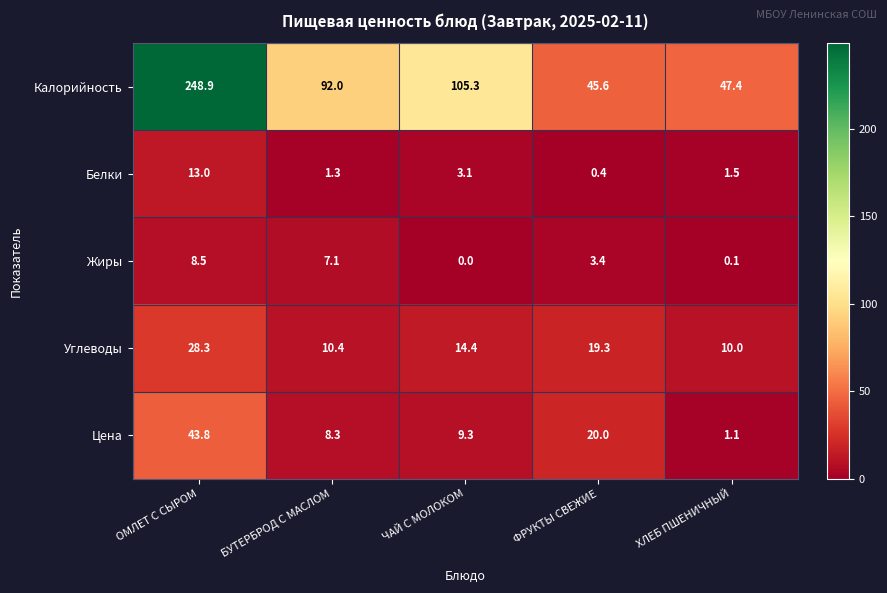

Rank the series by their maximum value, from highest to lowest.

Калорийность, Цена, Углеводы, Белки, Жиры